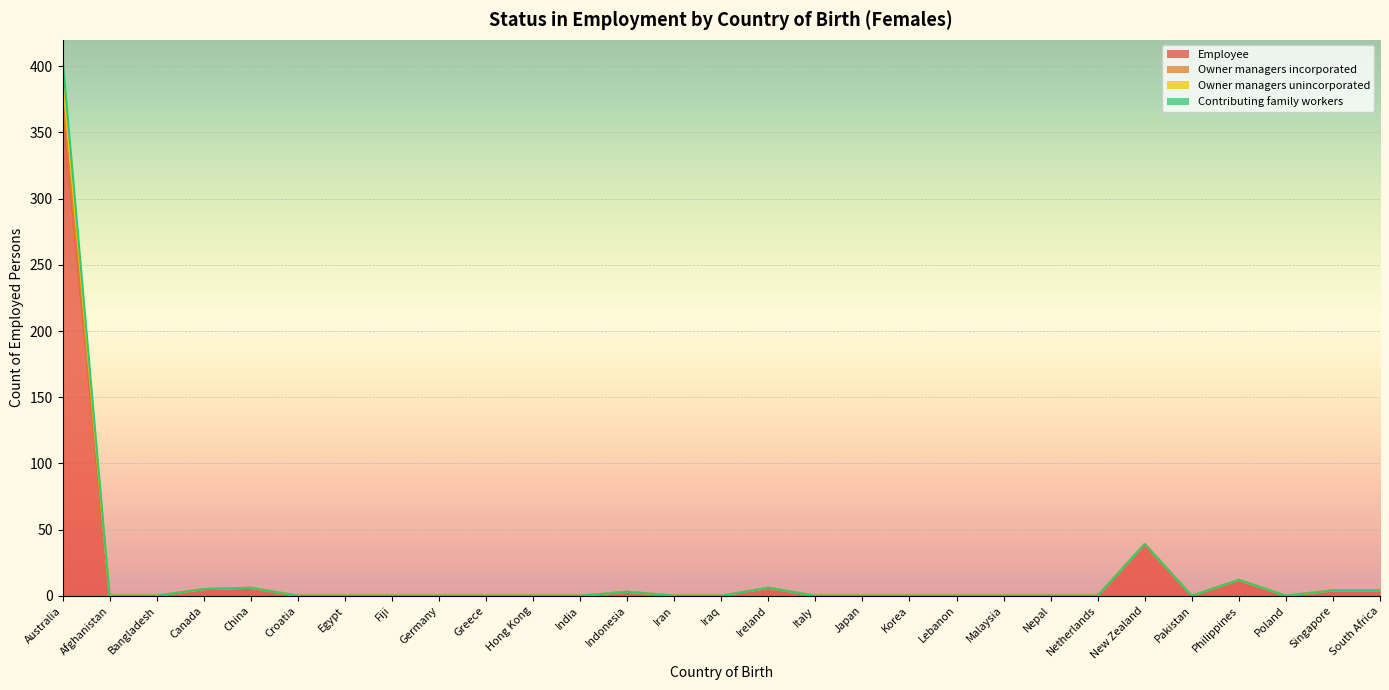

True or false: Contributing family workers and Owner managers incorporated intersect in this chart.

False